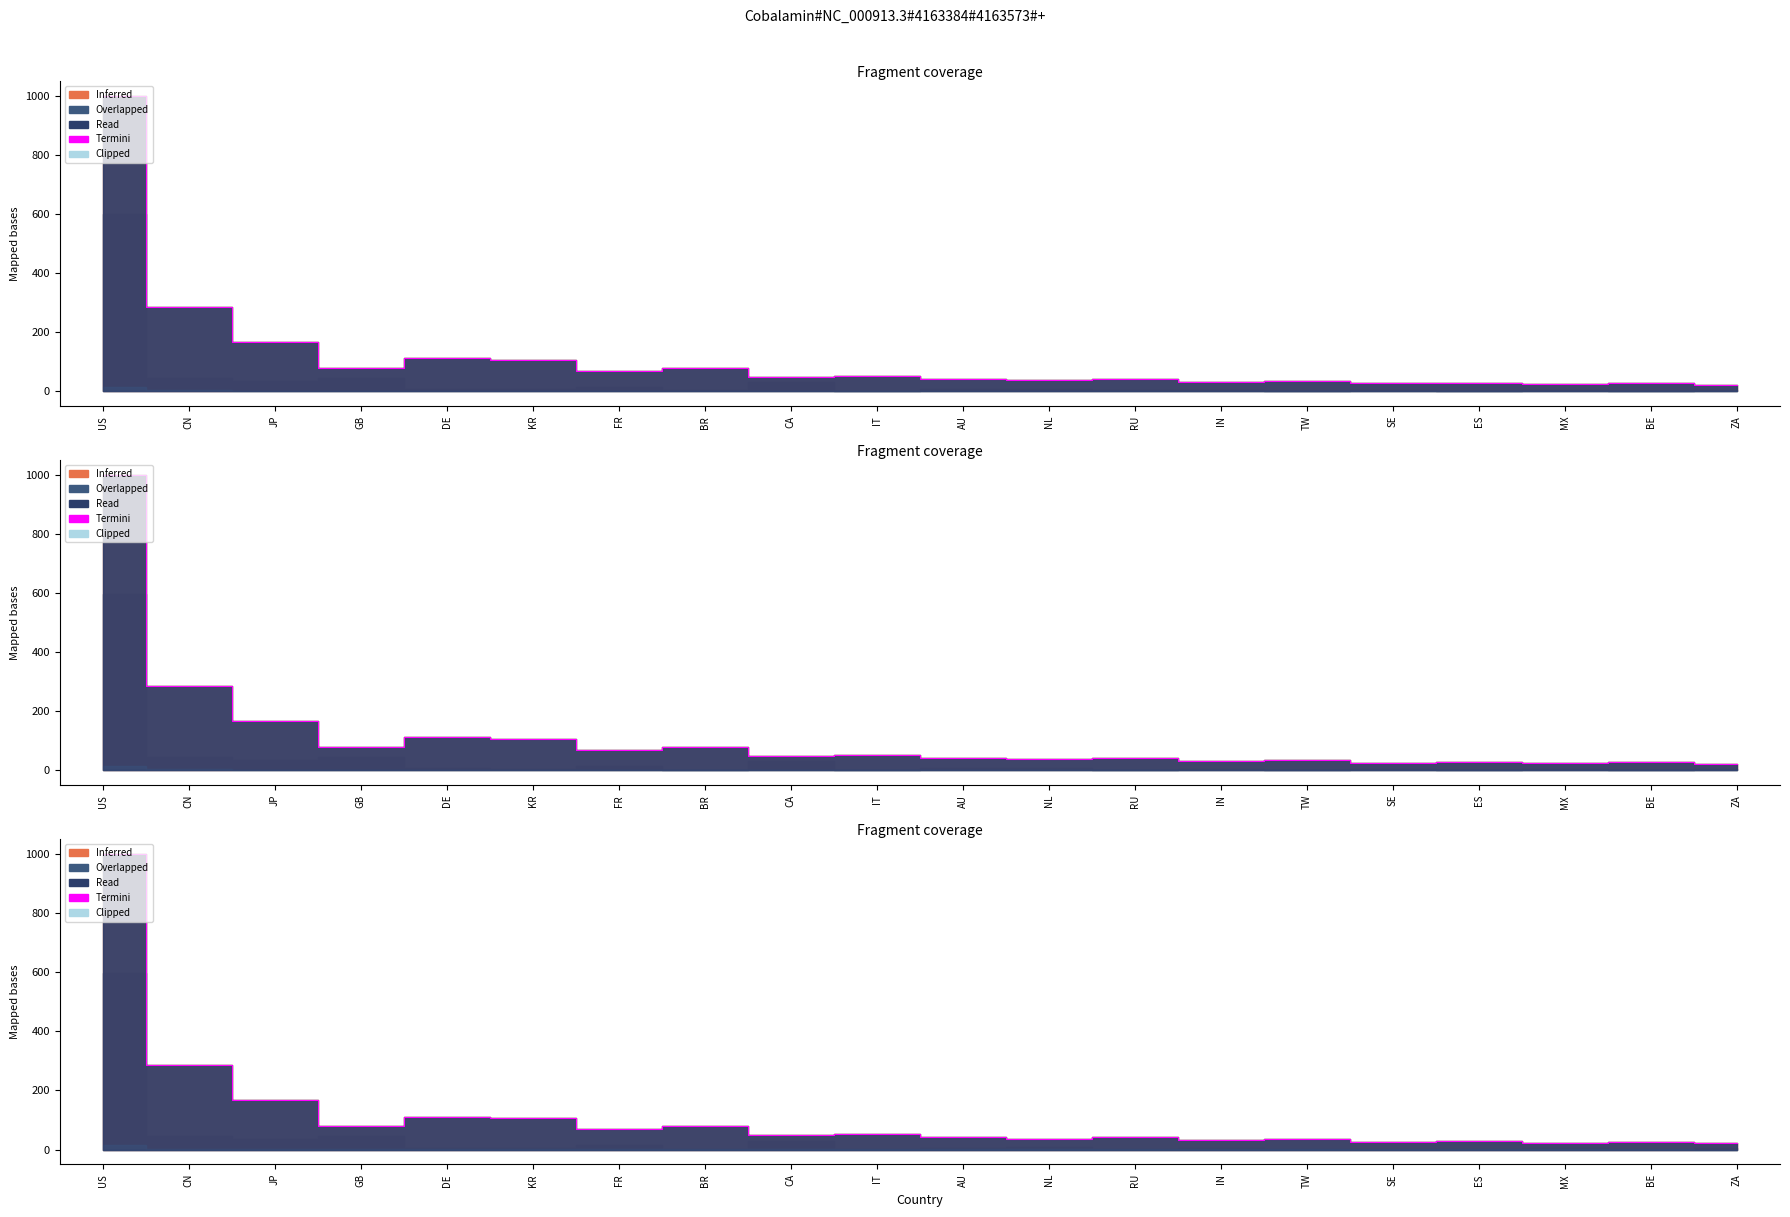

What is the smallest value displayed?

22.4